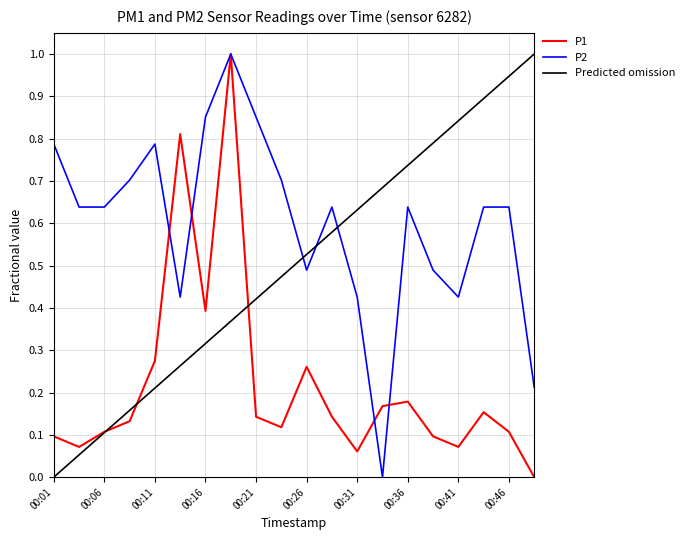

Rank the series by their average value, from lowest to highest.

P1, Predicted omission, P2